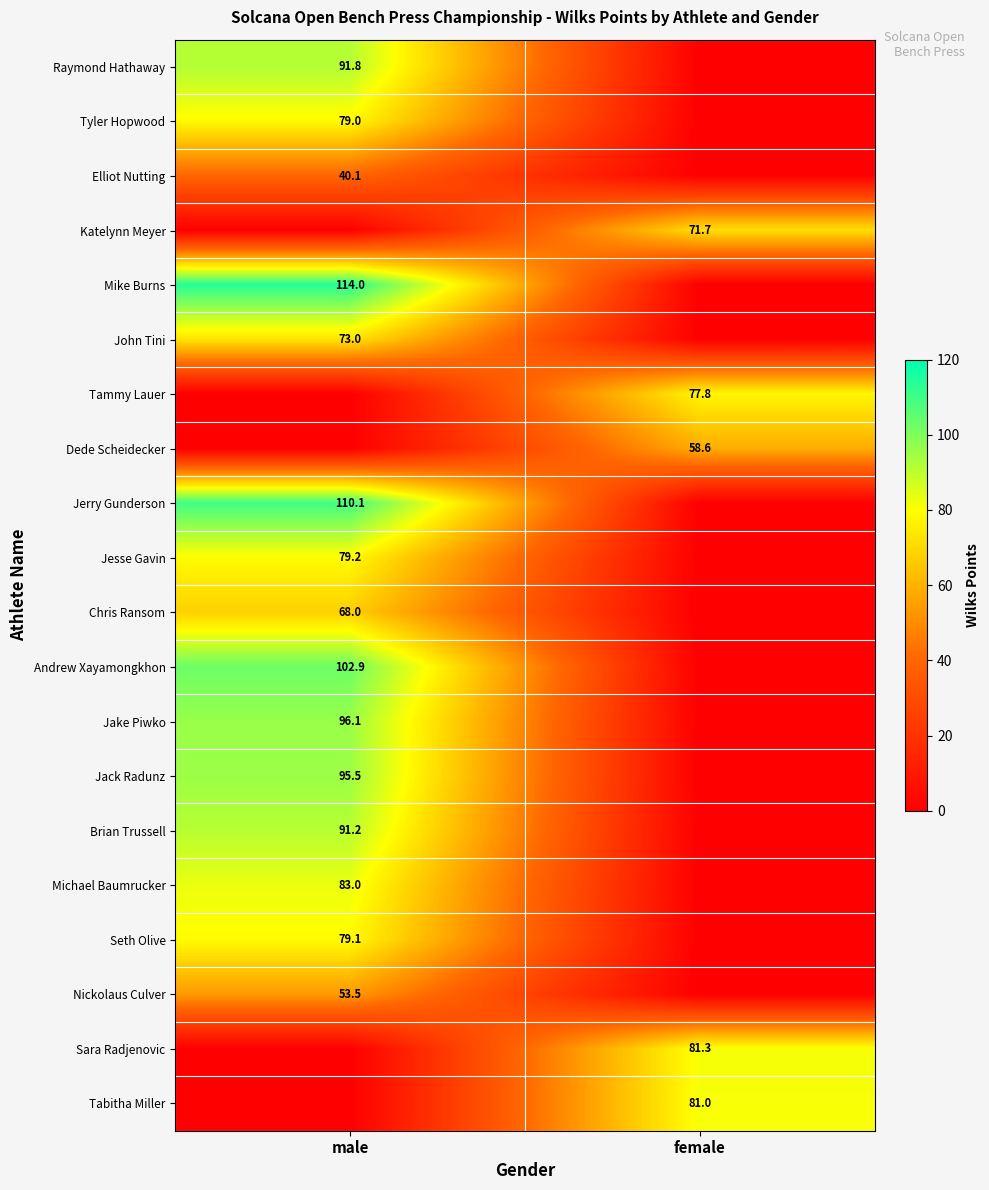

The value of Jack Radunz at male is 154.7. True or false?

False